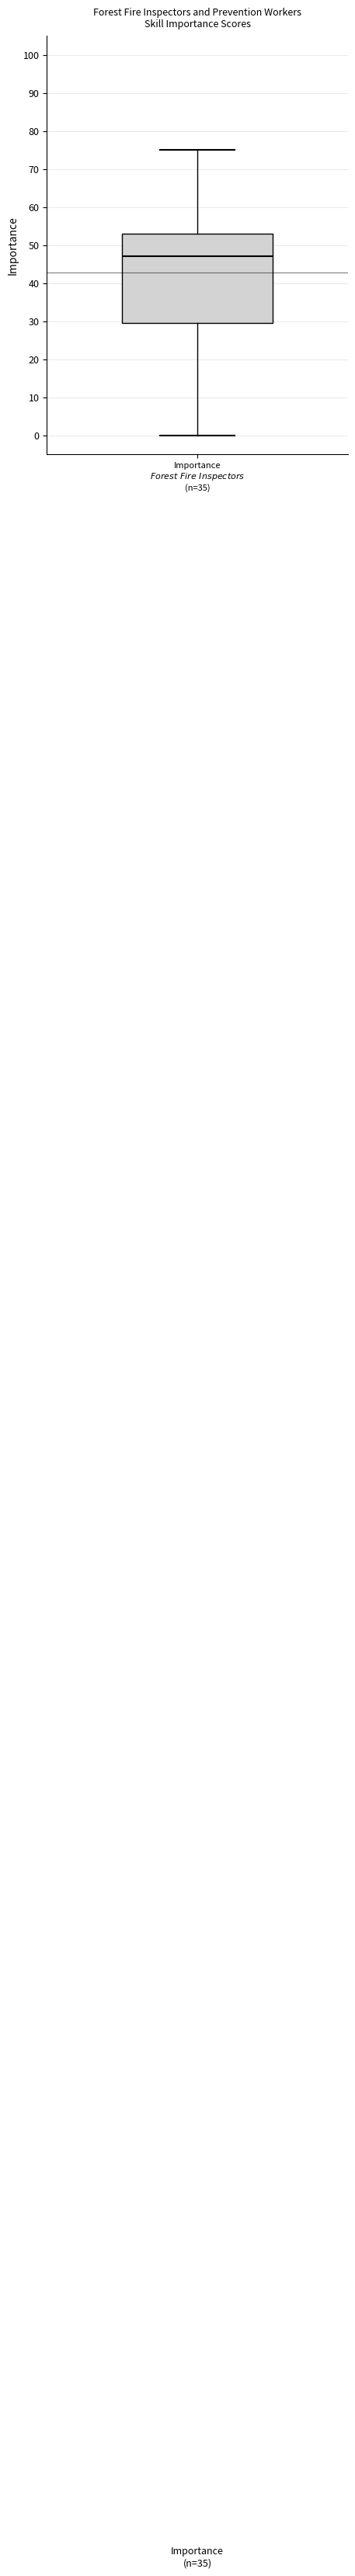

Read this box plot against the y-axis: the position of the median line, the range covered by the box, and the ends of both whiskers. The values are not printed on the chart, so give them approximately, as read against the axis.

median 47, box 30 to 53, whiskers 0 to 75